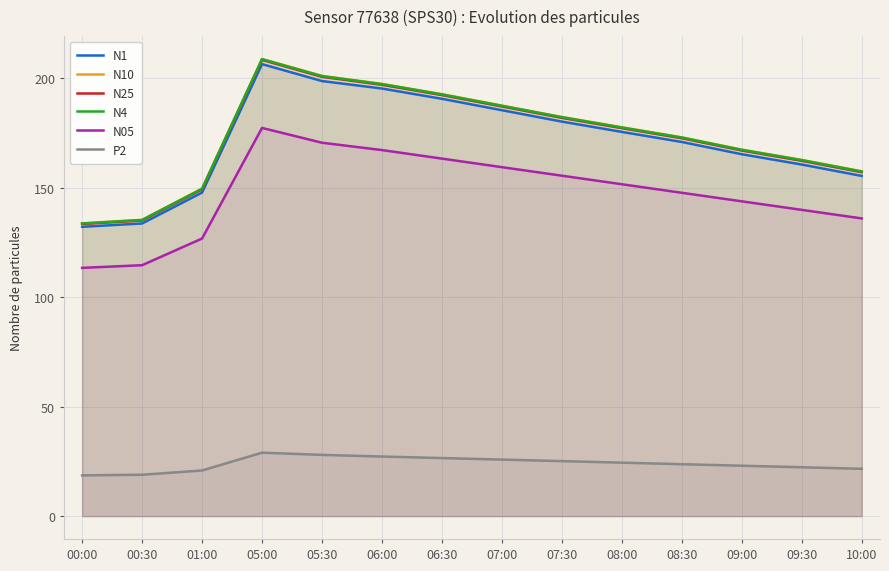

Where is the first local maximum for N10?

05:00